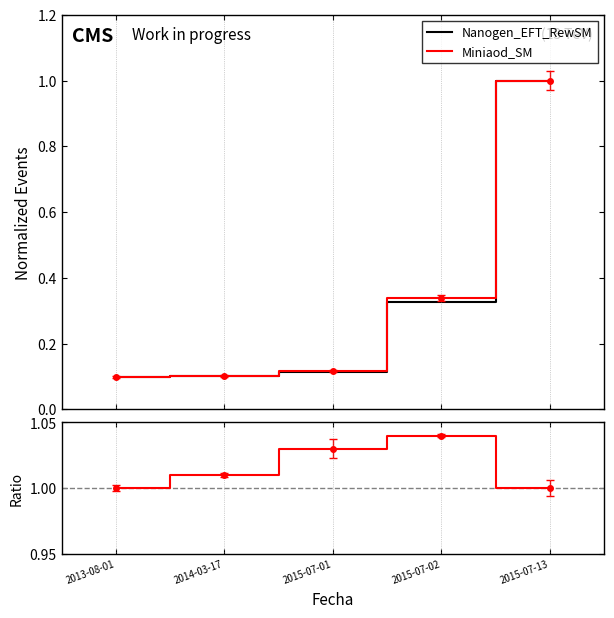

True or false: Ratio and Miniaod_SM cross at least once.

False